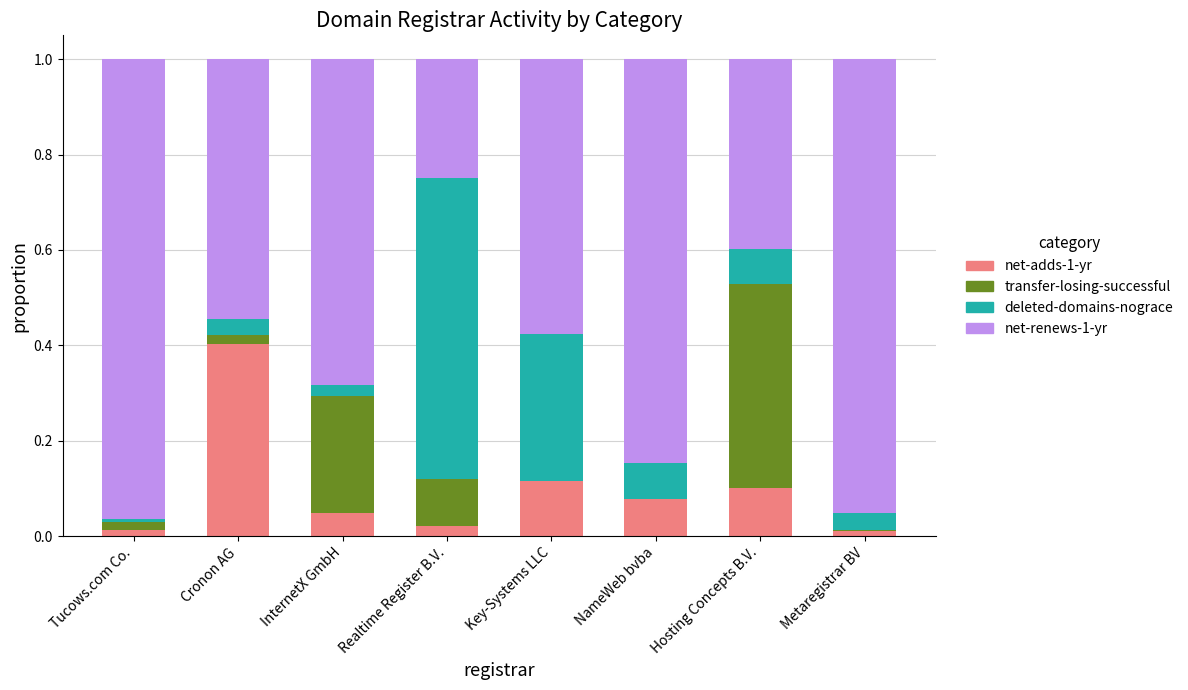

The value of net-adds-1-yr at NameWeb bvba is 0.1. True or false?

True